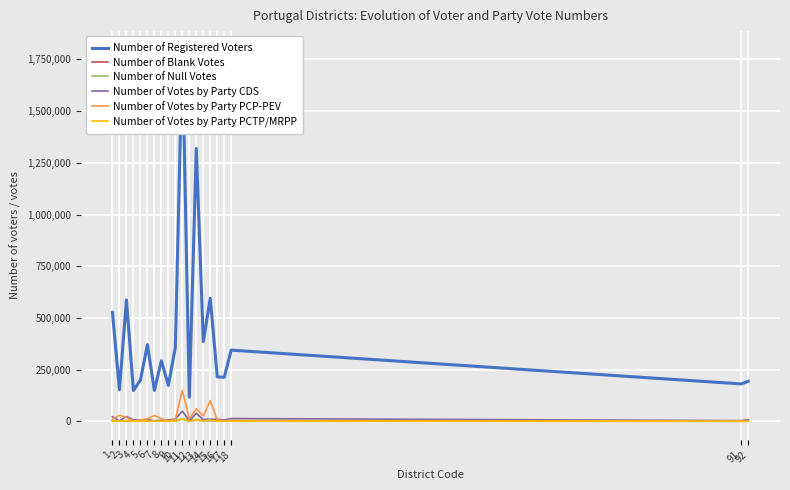

Between 9 and 11, which series saw the biggest shift?

Number of Registered Voters